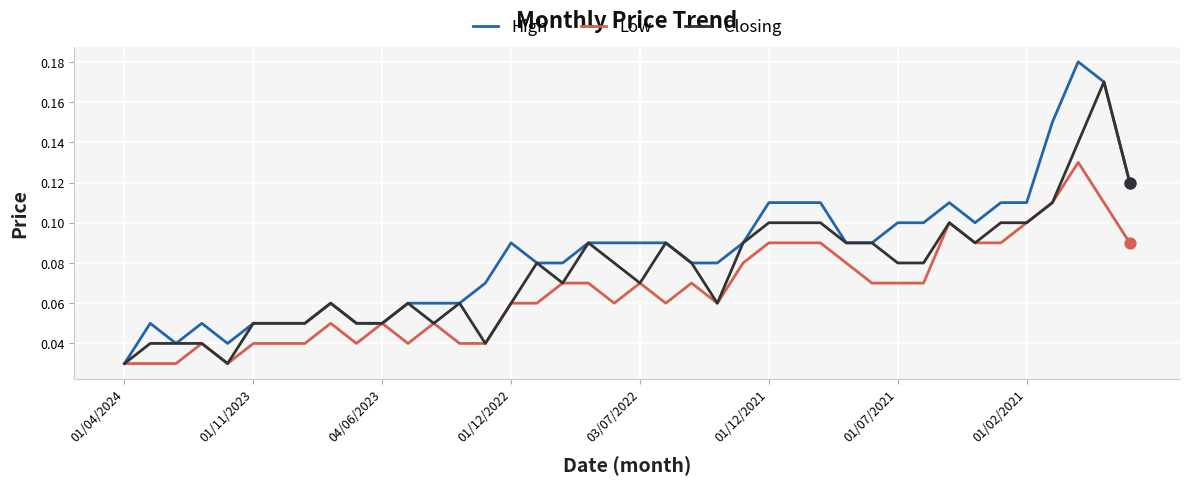

Which series has the largest total across all categories?

High